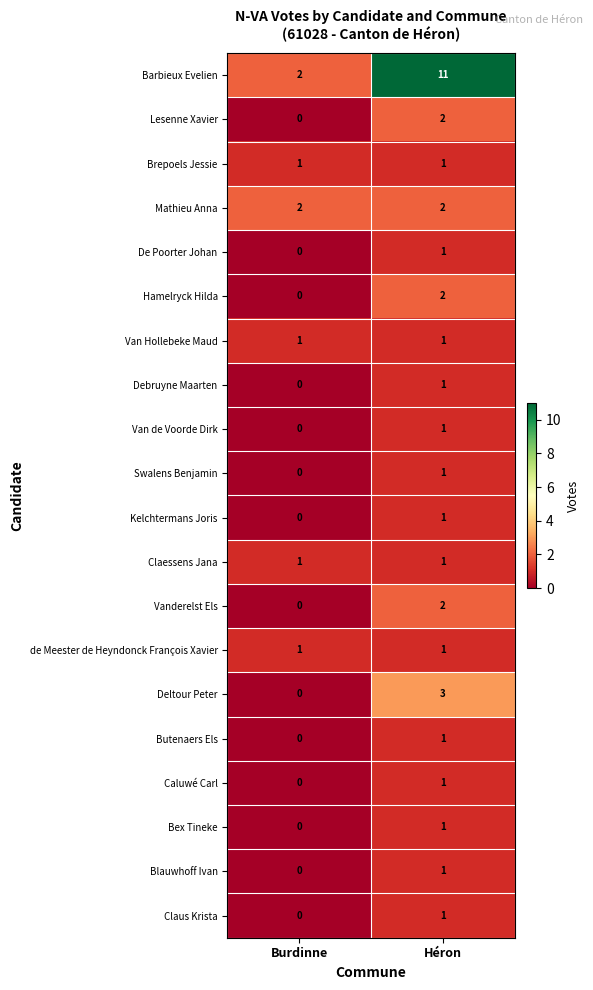

What is the total value across all series at Héron?

36